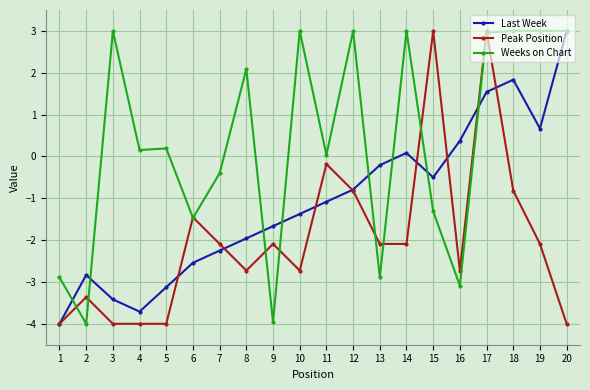

What is the difference between the maximum and second lowest values in the Peak Position series?

7.0